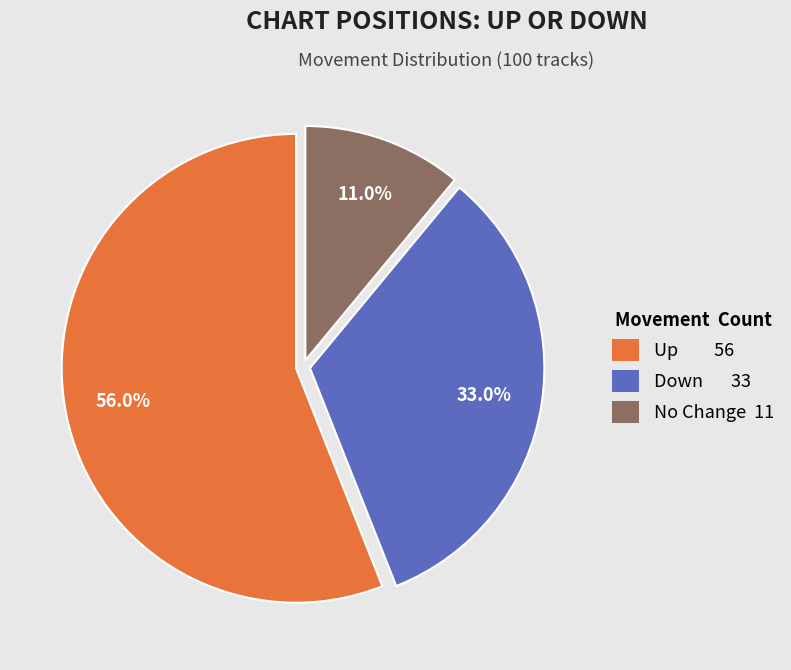

Is there any slice that represents more than half of the pie?

Yes